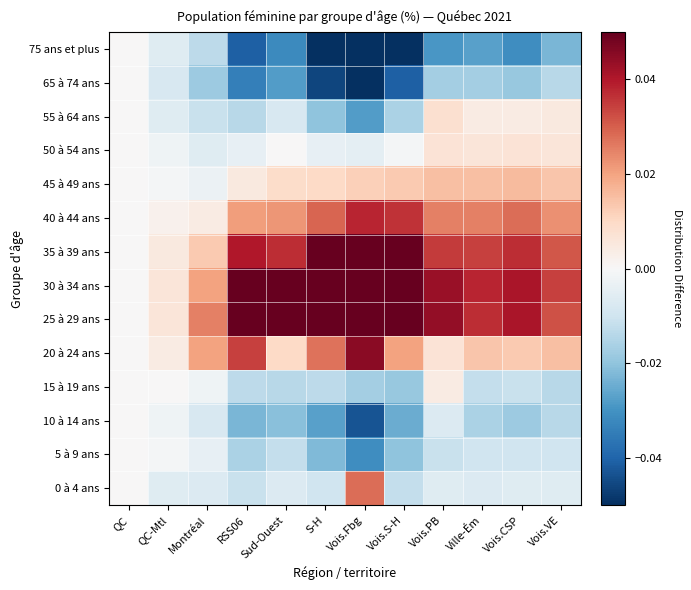

How many distinct data groups are displayed?

14